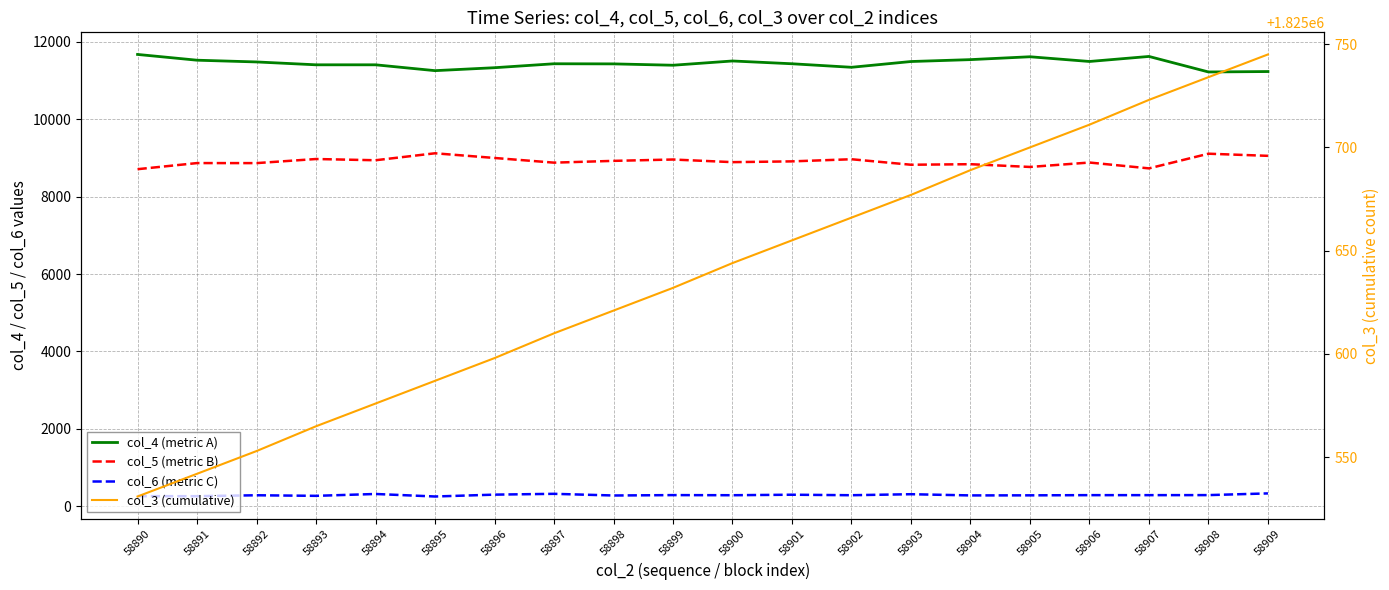

What is the value of the col_3 (cumulative) point at the 17th from the left?

1825711